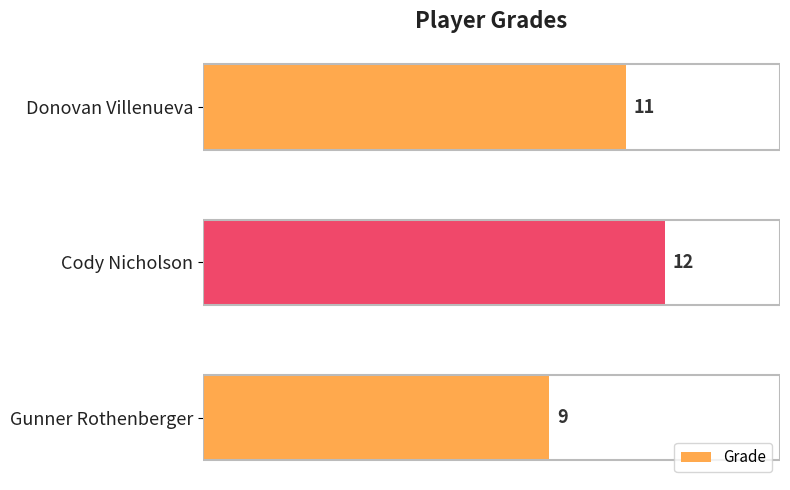

What is the difference between the maximum and minimum values?

3